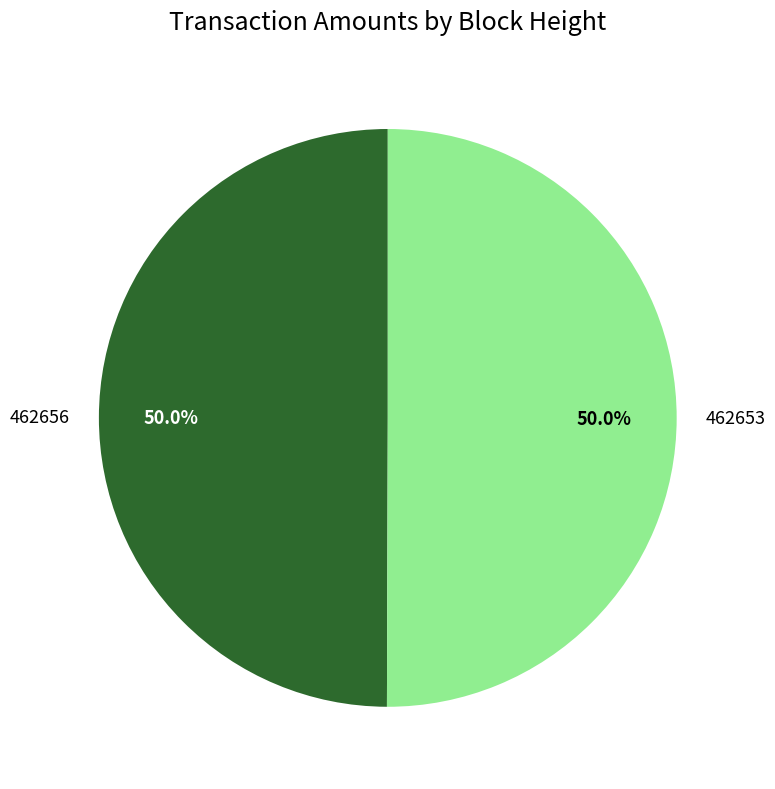

Combined, do 462653 and 462656 account for over 50%?

Yes